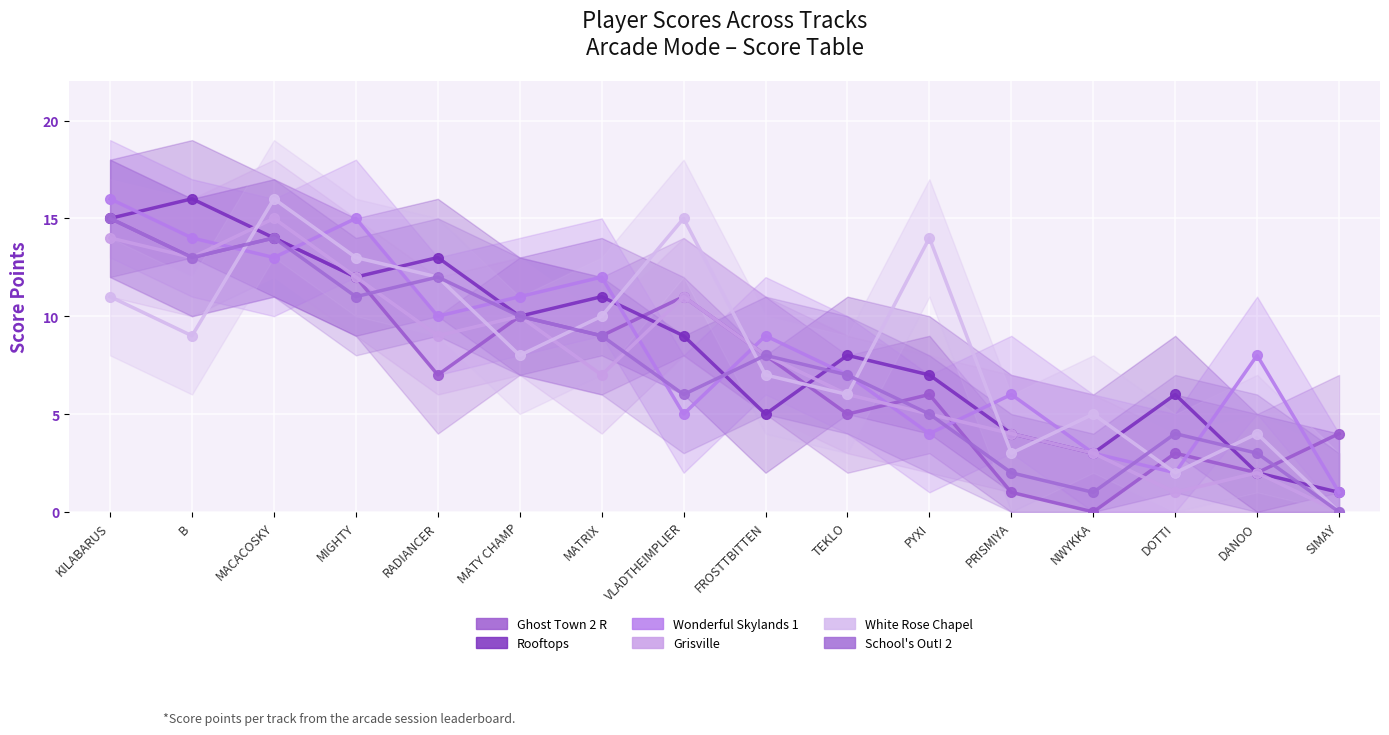

How many times do Grisville and School's Out! 2 cross each other?

3